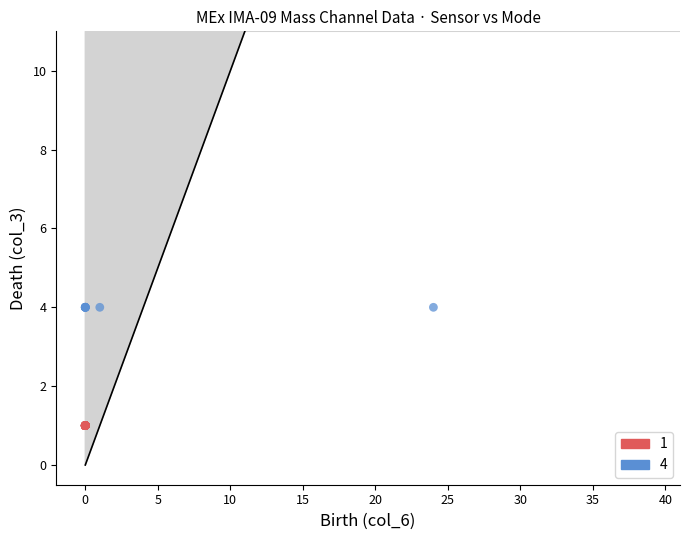

Which series contains the highest Y value?

4